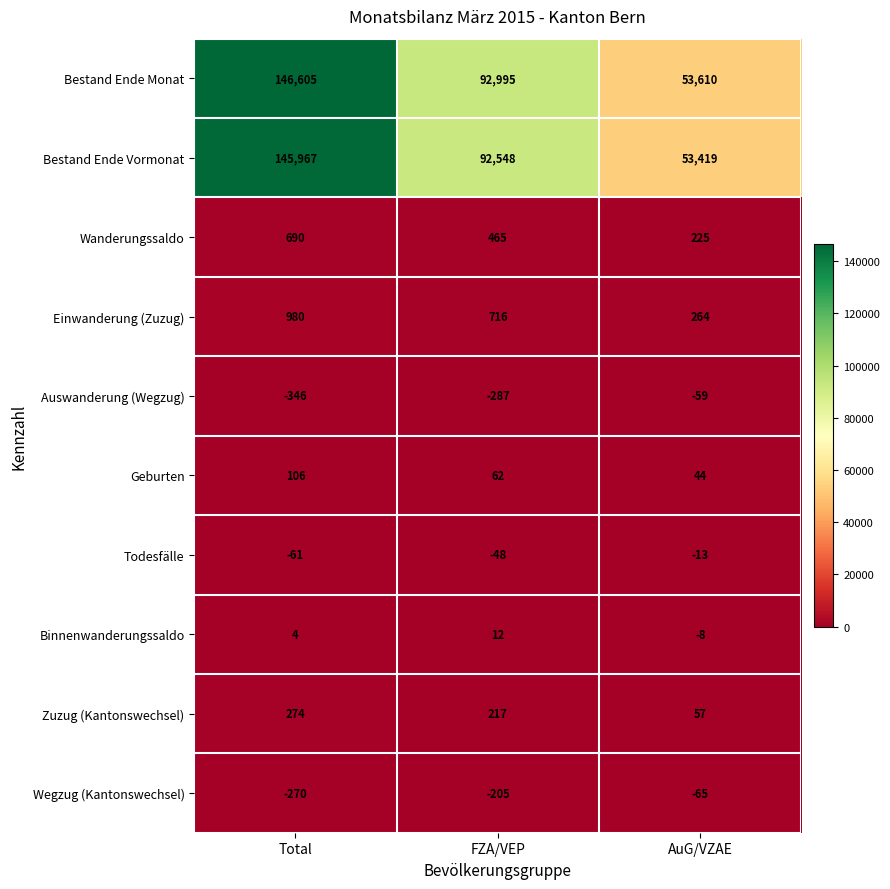

What is the sum of the Zuzug (Kantonswechsel) values at Total and FZA/VEP?

491